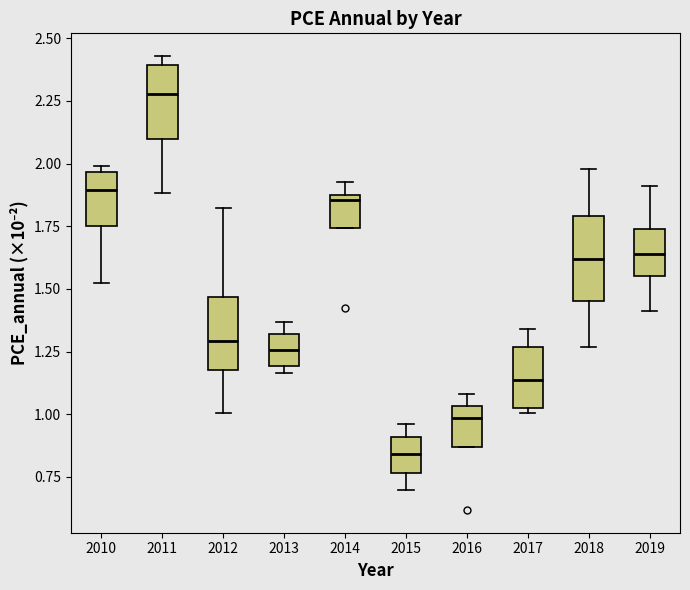

Reading left to right, transcribe this box plot: for each box, give where its median line is, the range the box spans, and where its two whiskers end, as read against the y-axis. The values are not printed on the chart, so give them approximately, as read against the axis.

2010: median 1.90, box 1.75 to 1.95, whiskers 1.50 to 2.00
2011: median 2.30, box 2.10 to 2.40, whiskers 1.90 to 2.45
2012: median 1.30, box 1.20 to 1.45, whiskers 1.00 to 1.80
2013: median 1.25, box 1.20 to 1.30, whiskers 1.15 to 1.35
2014: median 1.85 (just below the box's upper edge), box 1.75 to 1.85, whiskers 1.75 to 1.95
2015: median 0.85, box 0.75 to 0.90, whiskers 0.70 to 0.95
2016: median 1.00, box 0.85 to 1.05, whiskers 0.85 to 1.10
2017: median 1.15, box 1.00 to 1.25, whiskers 1.00 (just below the box's lower edge) to 1.35
2018: median 1.60, box 1.45 to 1.80, whiskers 1.25 to 2.00
2019: median 1.65, box 1.55 to 1.75, whiskers 1.40 to 1.90